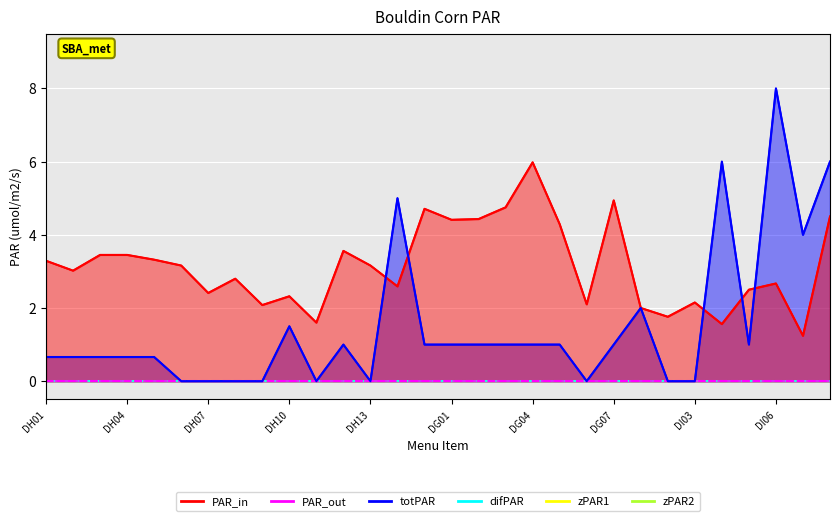

What is the sum of all PAR_in values?

94.2